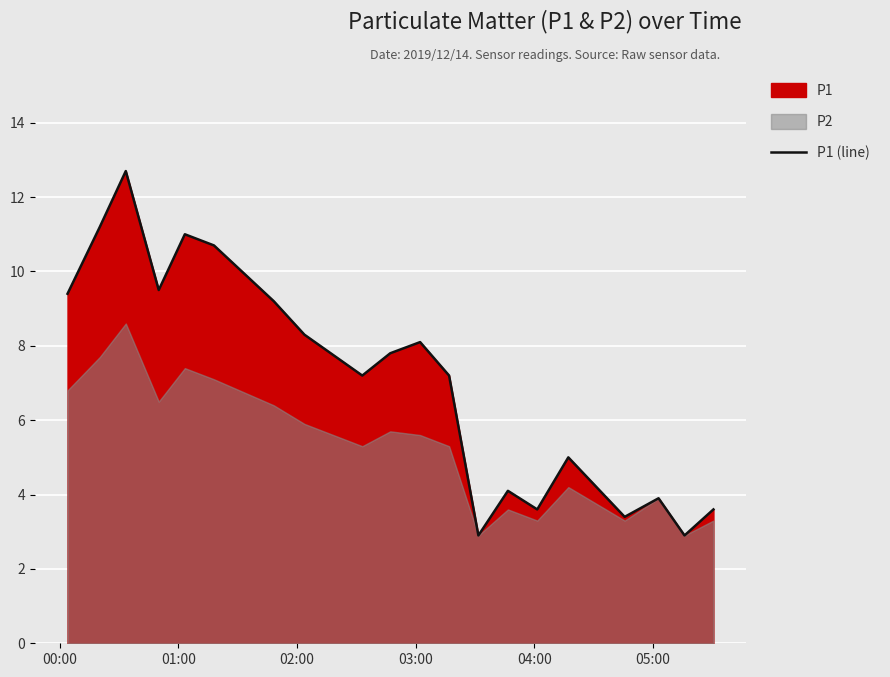

What is the minimum value for P1 (line)?

2.9